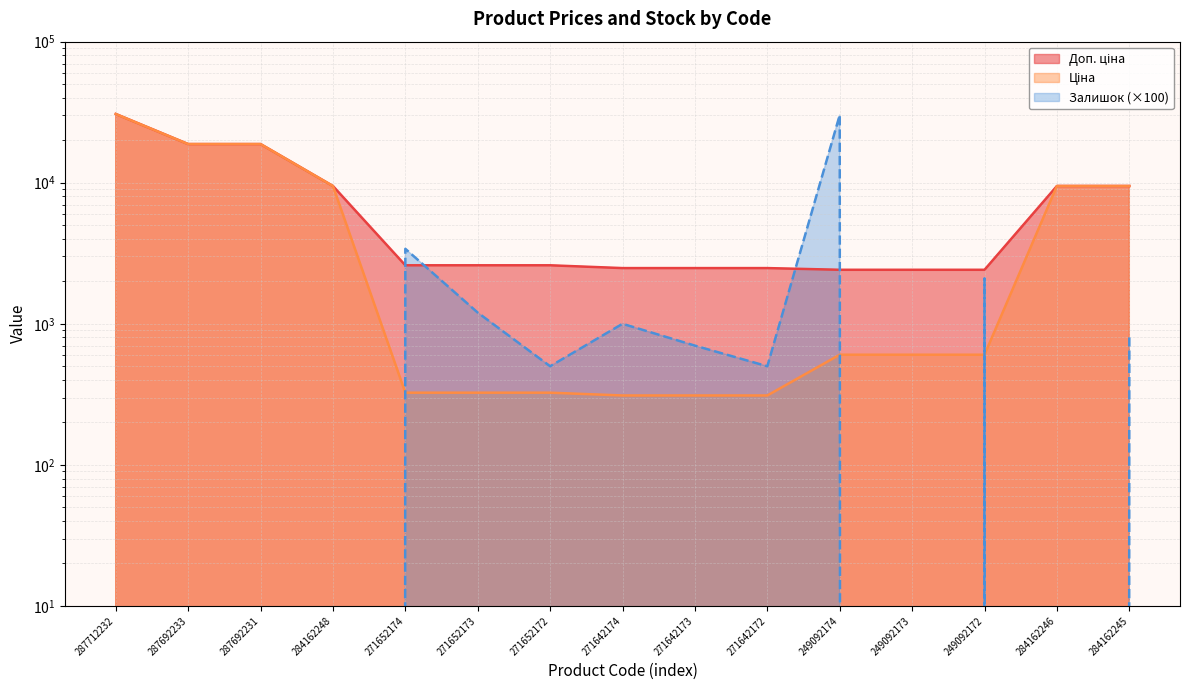

How many lines are shown in the chart?

3